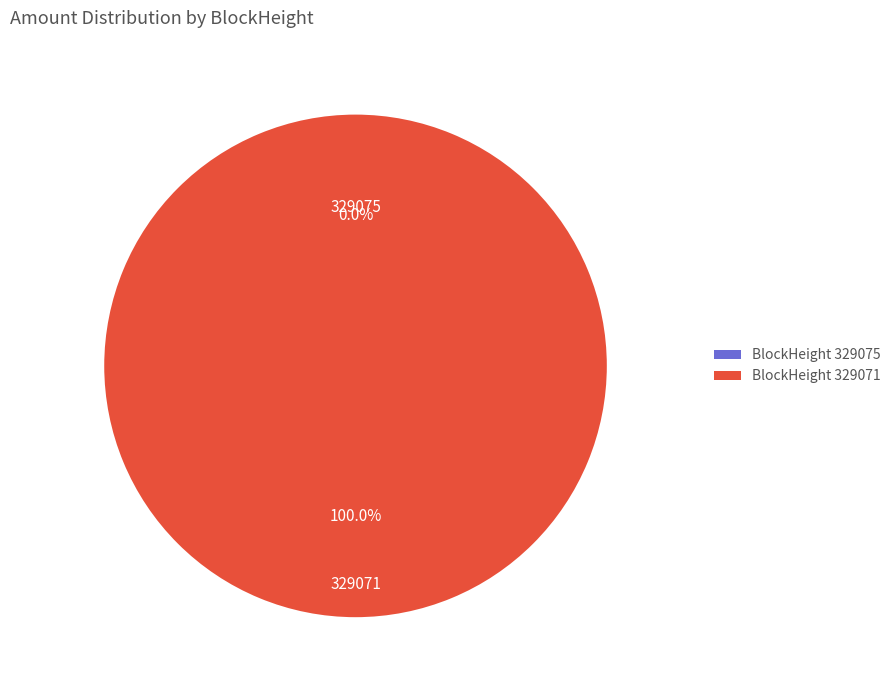

Count the number of slices in the pie.

2